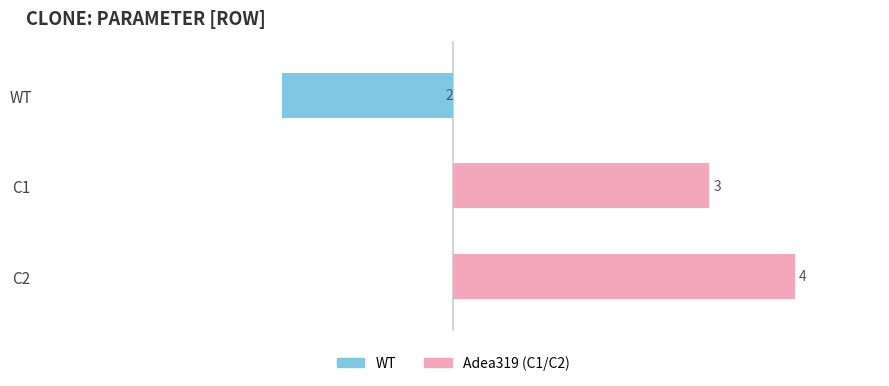

At 0, list the series in order from smallest to largest.

WT, Clone (C1/C2)